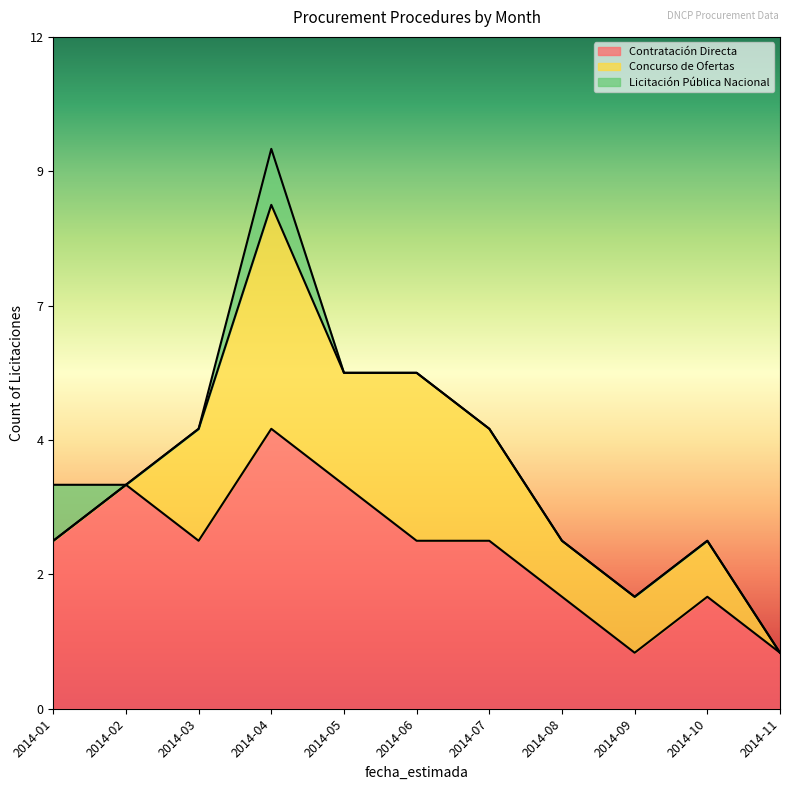

In Licitación Pública Nacional, how many points are higher than both neighbors (excluding endpoints)?

1